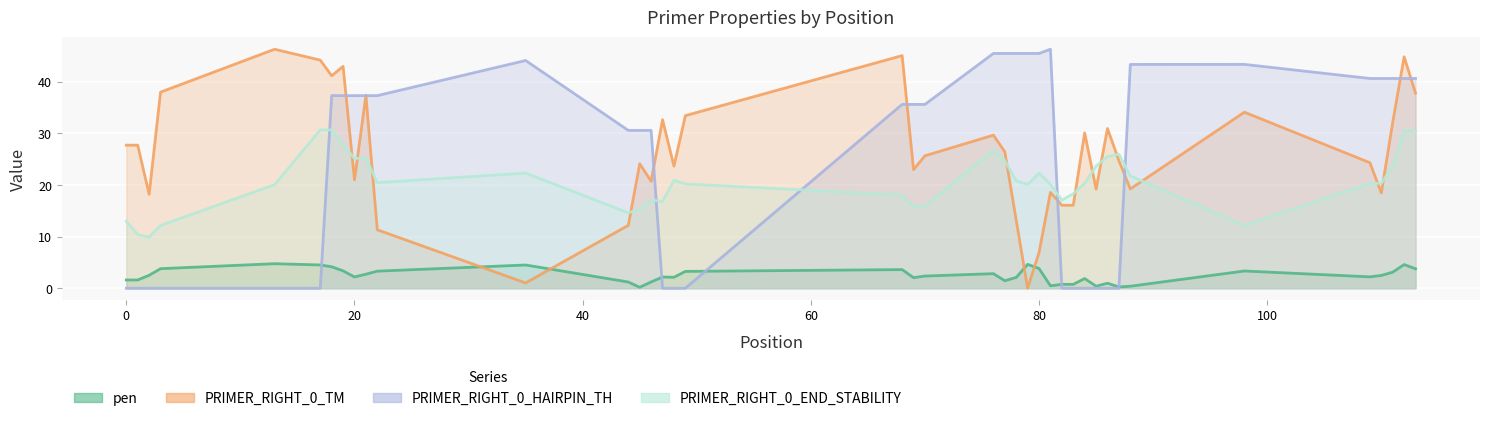

Which has a higher value, 112 or 70?

112